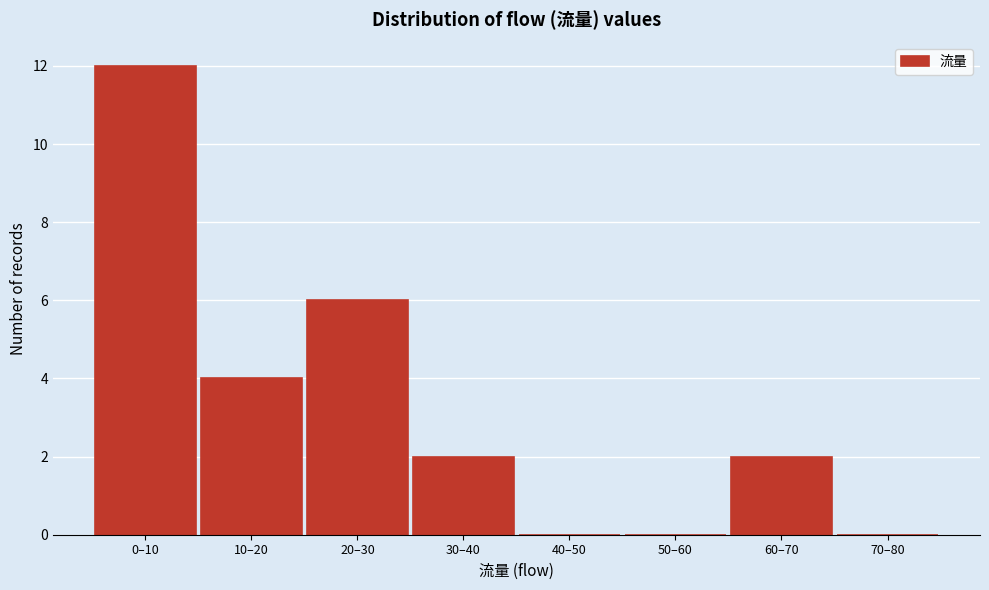

Reading right to left, list all the values displayed in this chart.

70–80=0	60–70=2	50–60=0	40–50=0	30–40=2	20–30=6	10–20=4	0–10=12